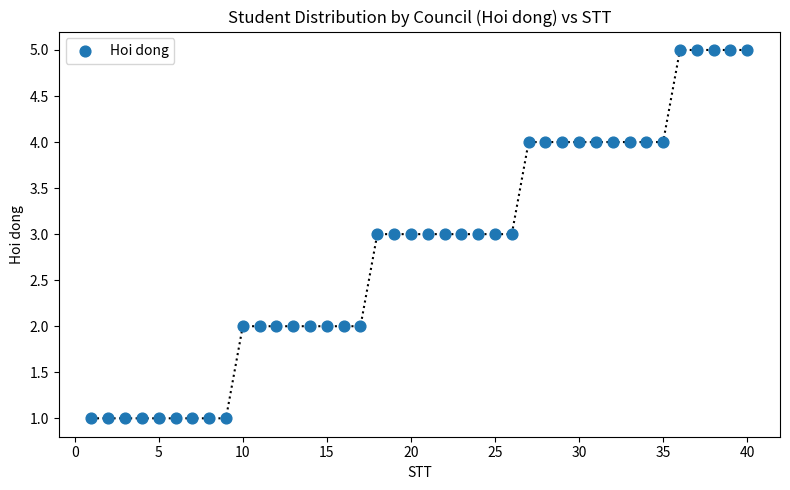

What is the range of Y values (max minus min)?

4